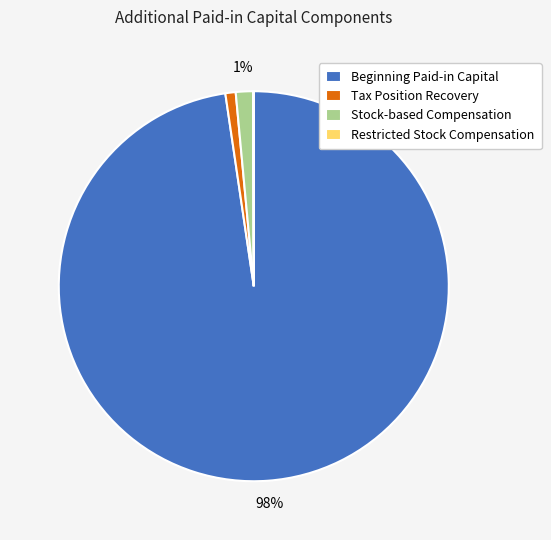

What is the largest slice in the pie chart?

Beginning Paid-in Capital